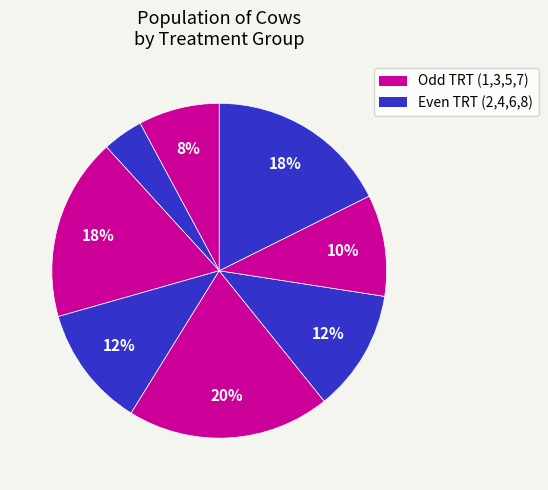

How many slices are in this pie chart?

8